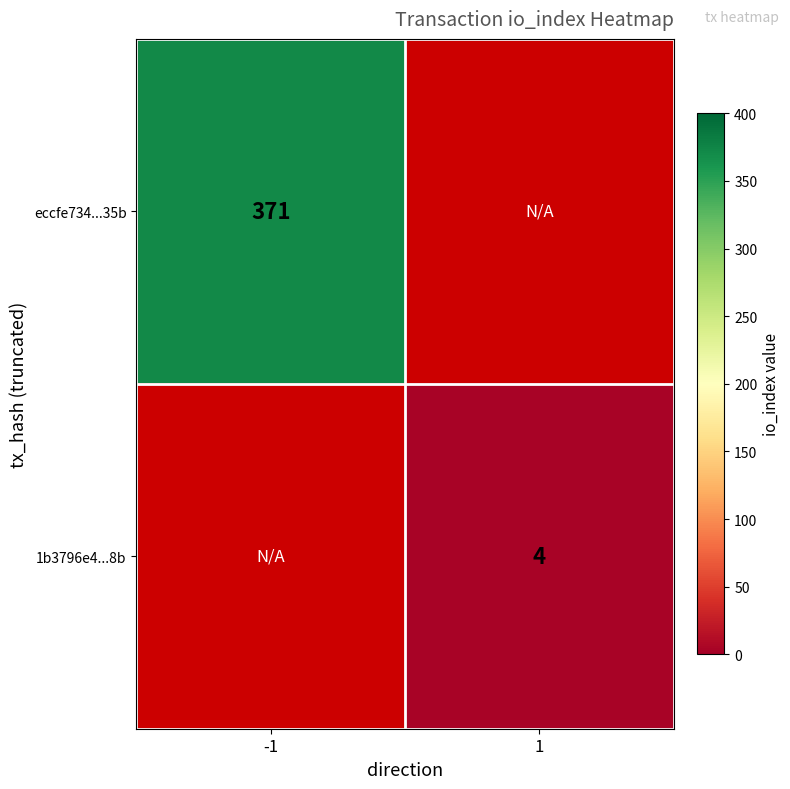

What is the maximum value shown in the chart?

371.0